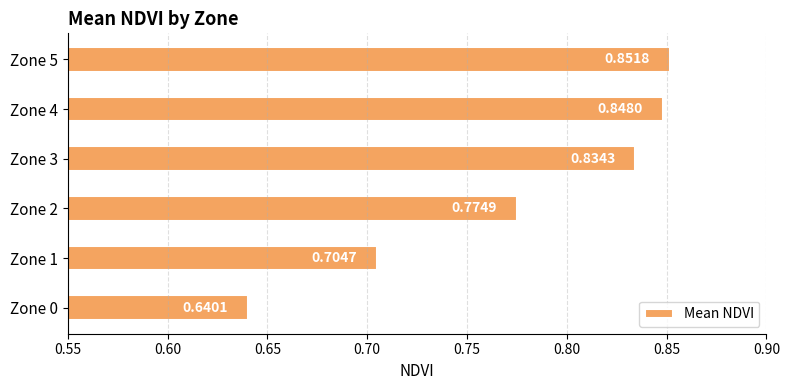

Count the number of categories in the chart.

6